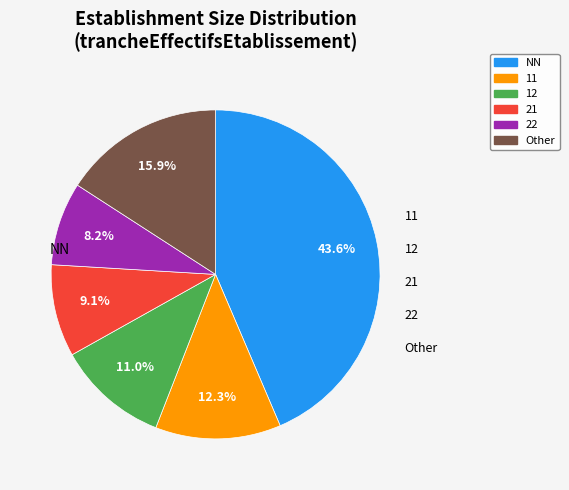

Is there a majority slice in this chart?

No